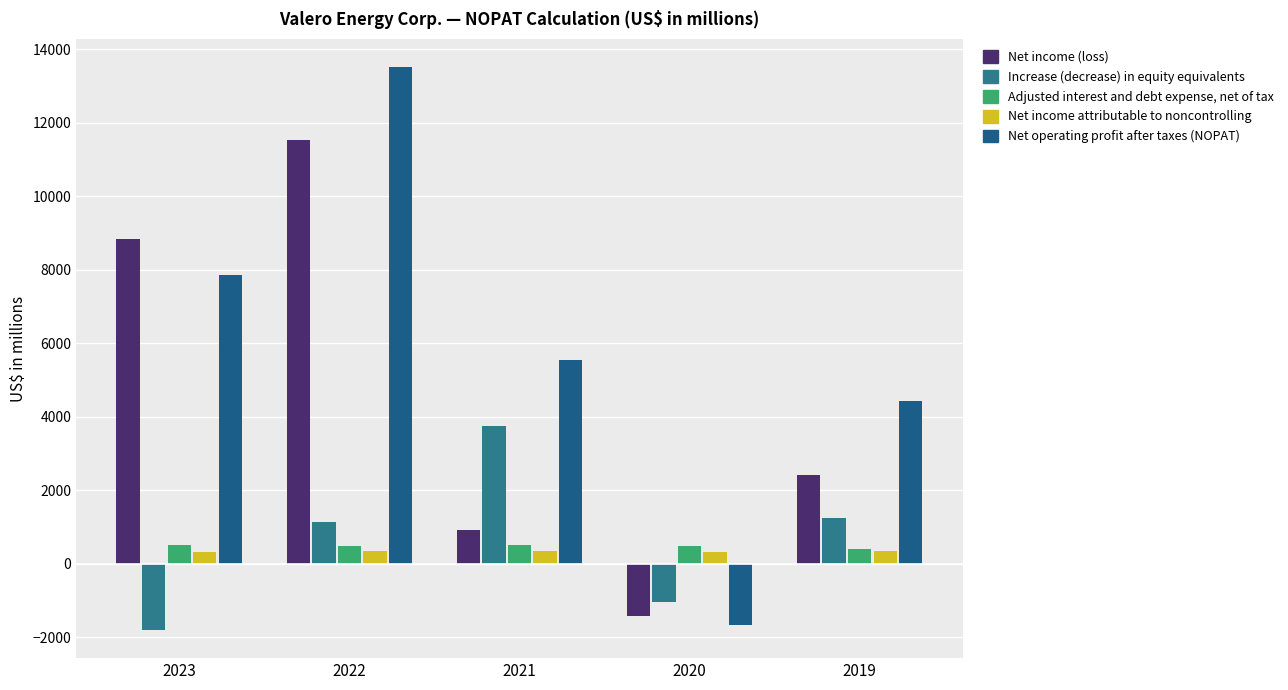

How many bars are there in each group?

5